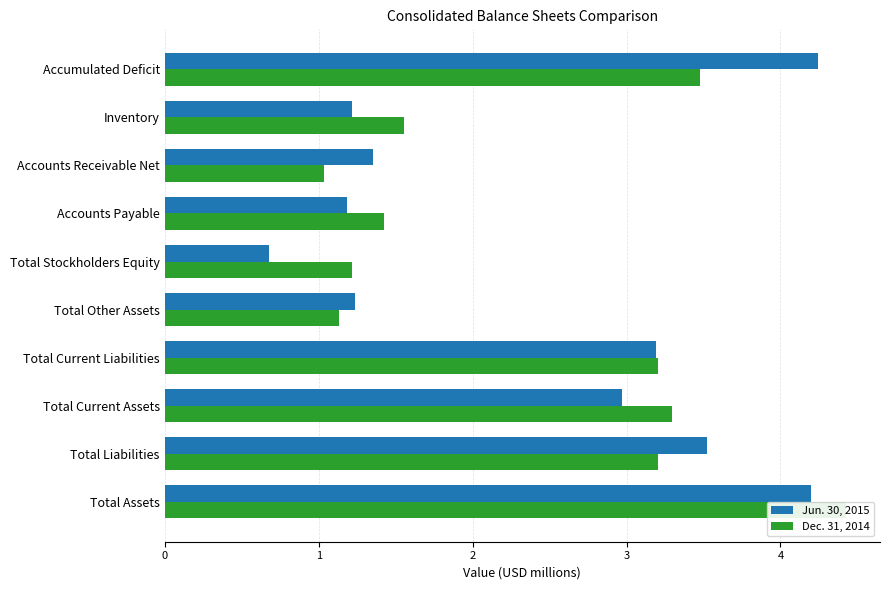

What is the sum of the Dec. 31, 2014 values at Total Liabilities and Total Current Assets?

6.5